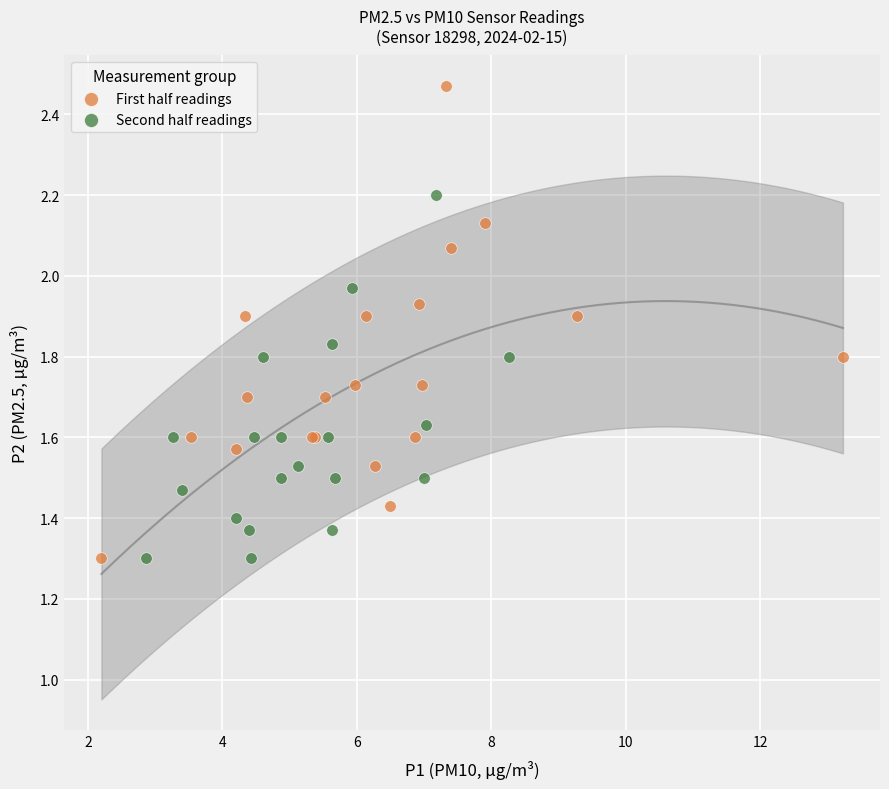

Which series reaches the maximum Y coordinate?

First half readings